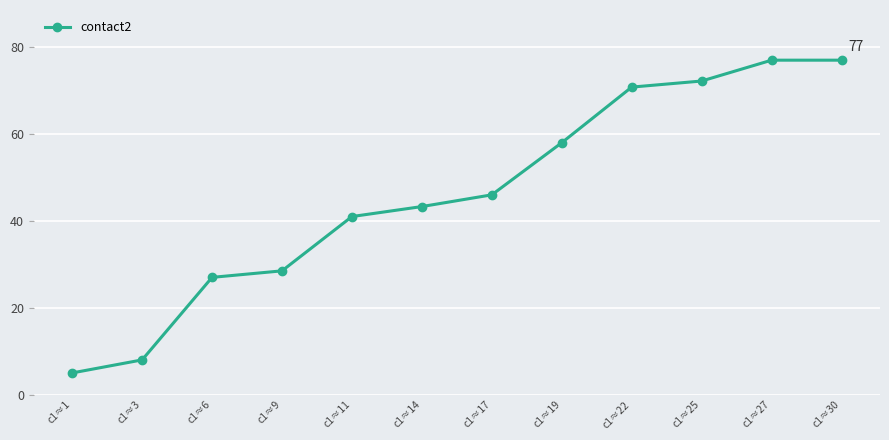

Count the number of categories in the chart.

12